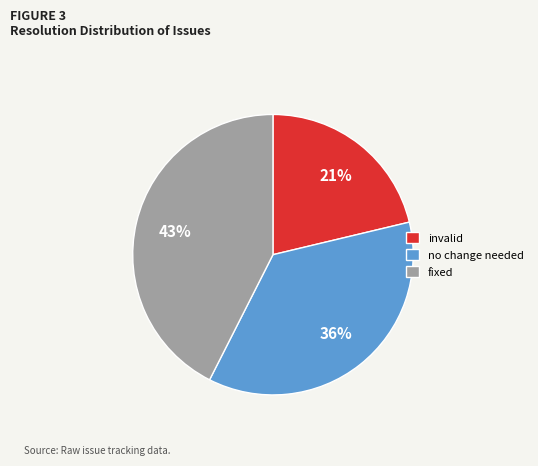

To the nearest percent, what is the difference between the no change needed and invalid slice percentages?

15%